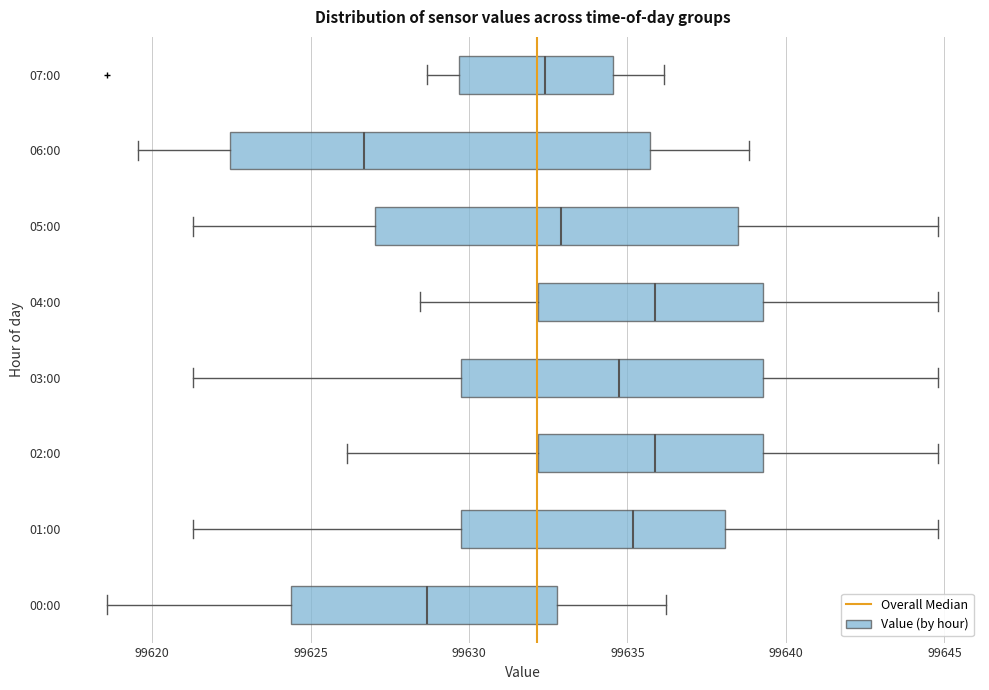

Reading bottom to top, transcribe this box plot: for each box, give where its median line is, the range the box spans, and where its two whiskers end, as read against the x-axis. The values are not printed on the chart, so give them approximately, as read against the axis.

00:00: median 99628.5, box 99624.5 to 99633.0, whiskers 99618.5 to 99636.0
01:00: median 99635.0, box 99630.0 to 99638.0, whiskers 99621.5 to 99645.0
02:00: median 99636.0, box 99632.0 to 99639.5, whiskers 99626.0 to 99645.0
03:00: median 99634.5, box 99630.0 to 99639.5, whiskers 99621.5 to 99645.0
04:00: median 99636.0, box 99632.0 to 99639.5, whiskers 99628.5 to 99645.0
05:00: median 99633.0, box 99627.0 to 99638.5, whiskers 99621.5 to 99645.0
06:00: median 99626.5, box 99622.5 to 99635.5, whiskers 99619.5 to 99639.0
07:00: median 99632.5, box 99629.5 to 99634.5, whiskers 99628.5 to 99636.0